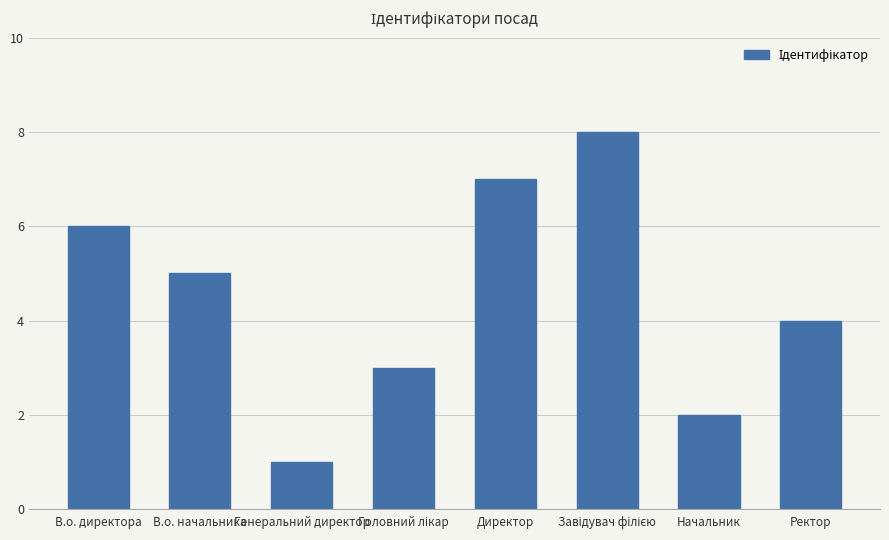

Between Начальник and В.о. начальника, which is larger?

В.о. начальника